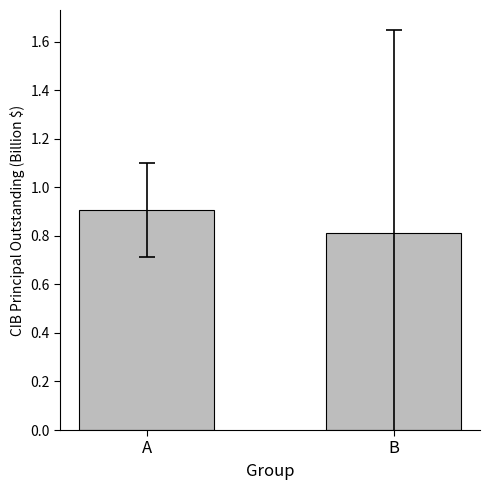

Where is the data nearest to the value 0?

B